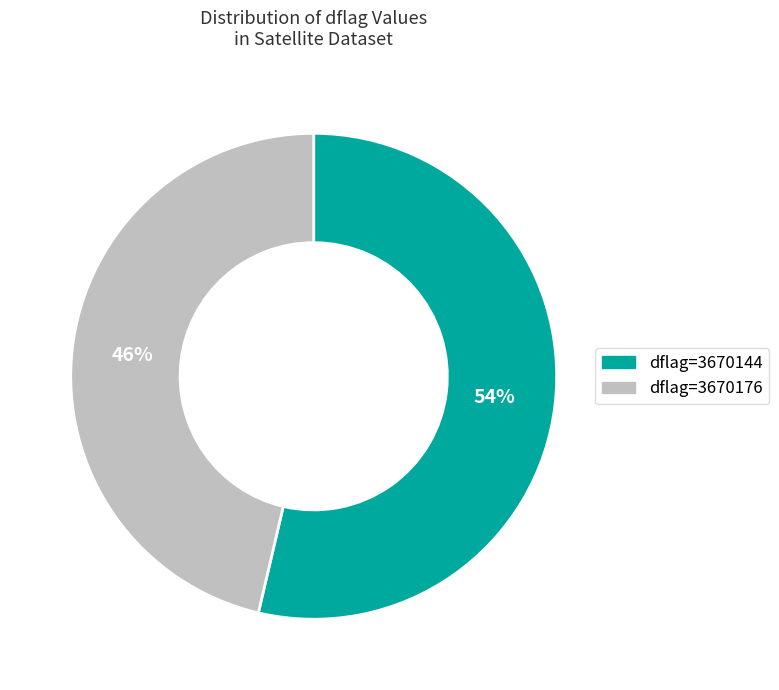

Does any single category account for the majority?

Yes